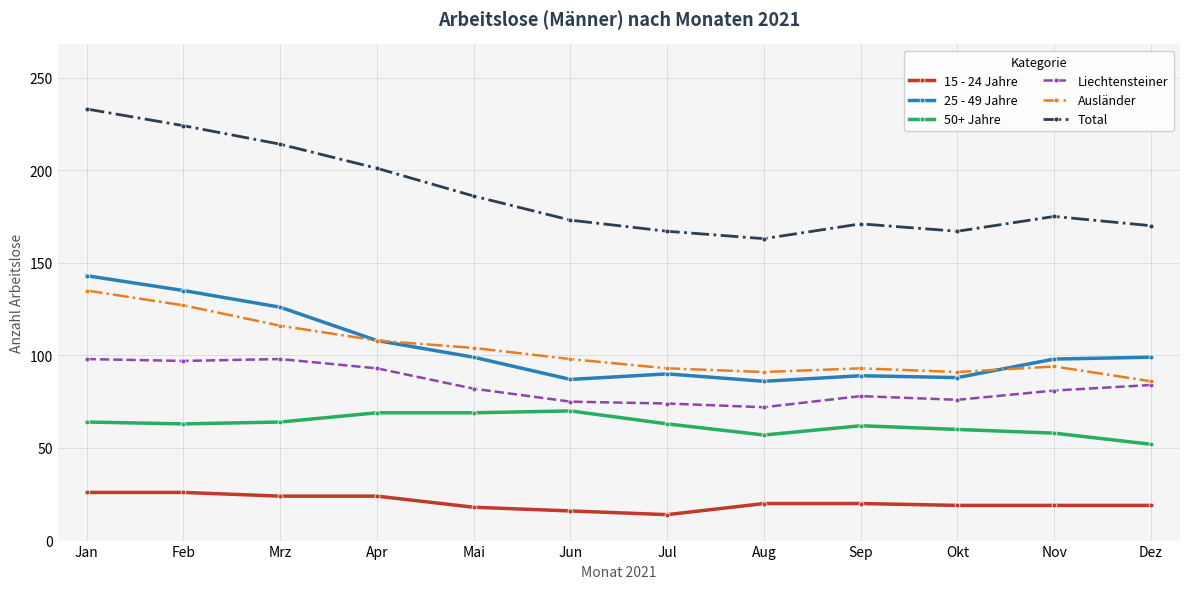

Is it true that Ausländer equals 91 at Aug?

True